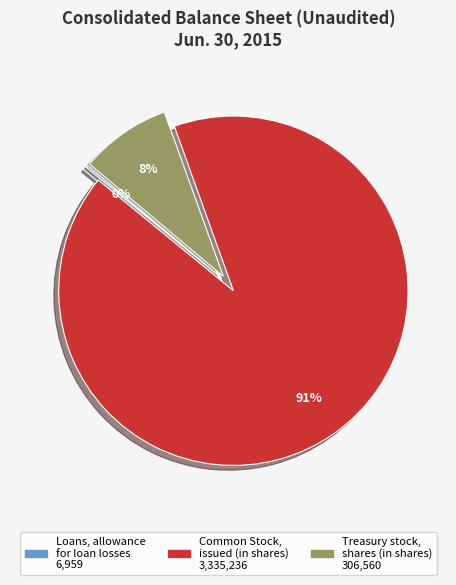

To the nearest percent, what is the average slice percentage?

33%